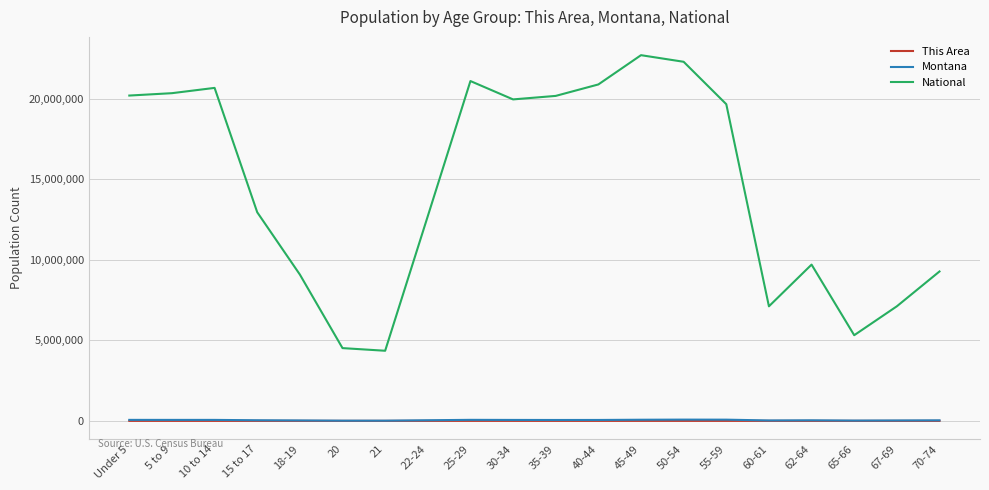

Is it true that Montana equals 58741 at 30-34?

True